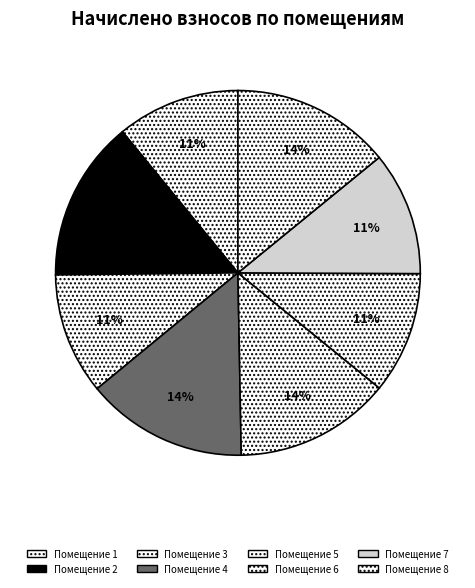

Count the number of slices in the pie.

8